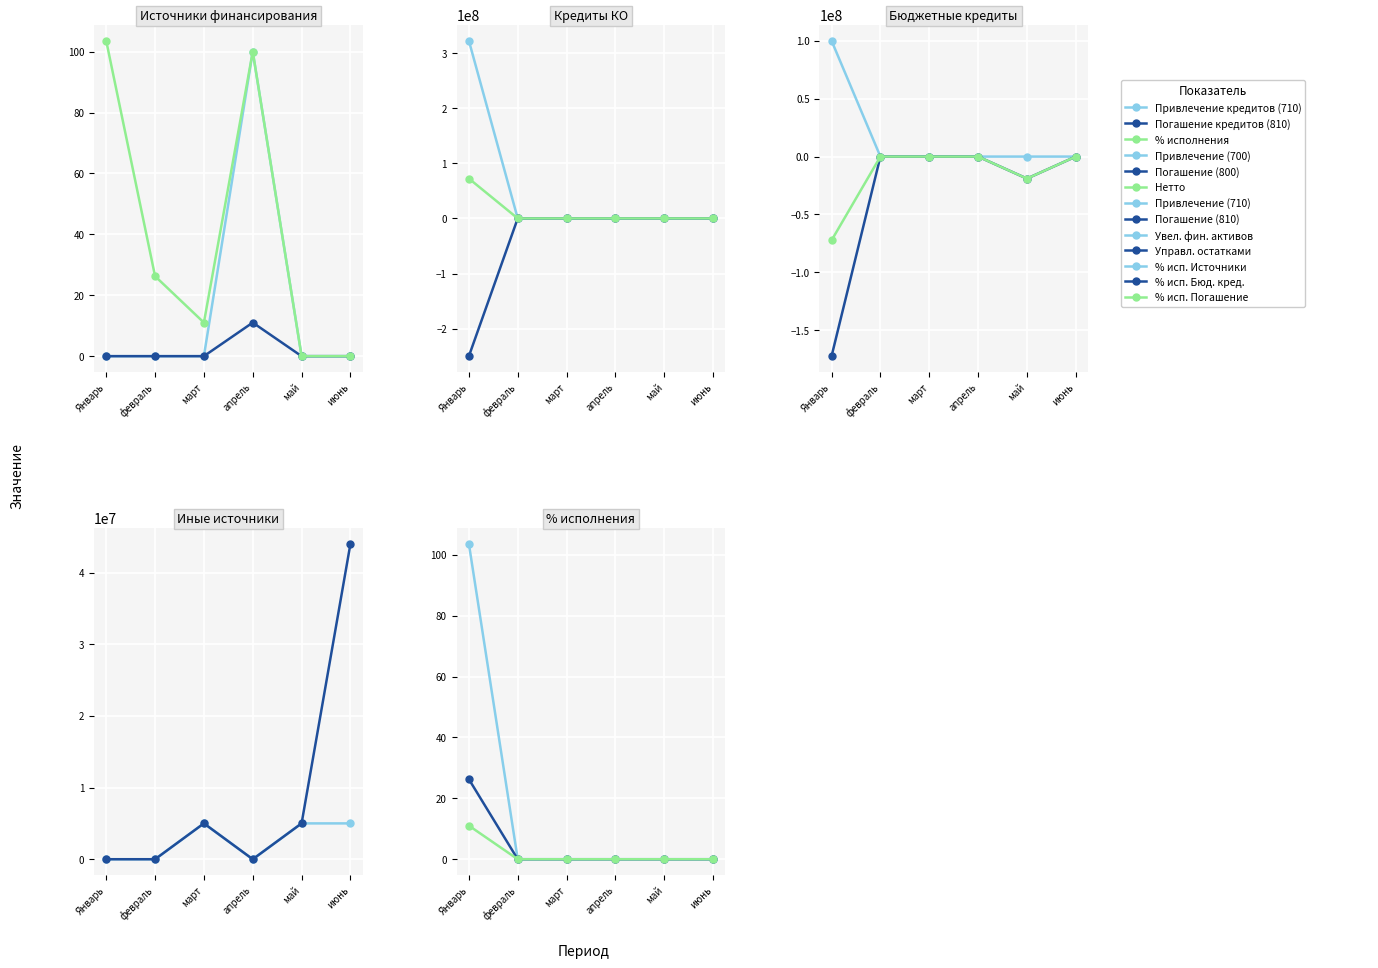

Which category has the highest value in the % исполнения (итог) series?

Январь